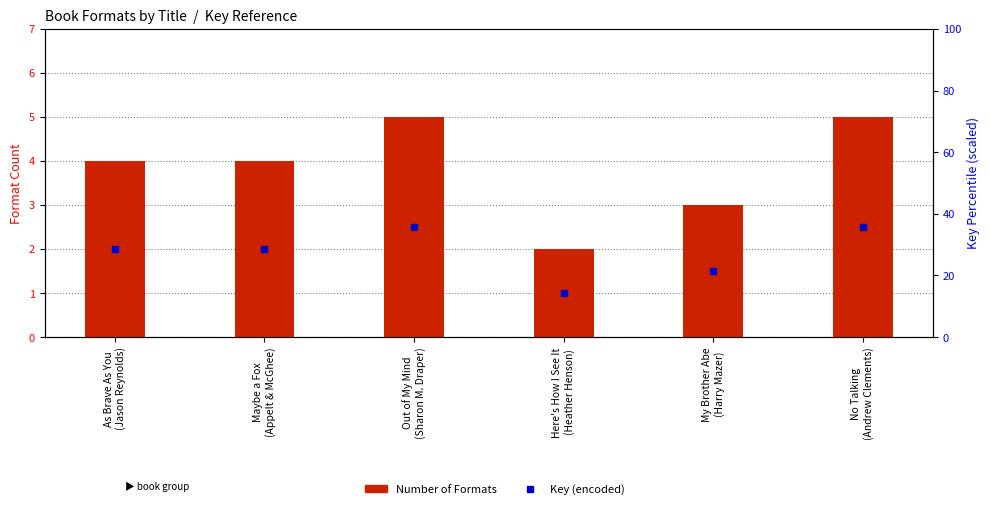

Reading right to left, transcribe all the data shown in this chart.

No Talking
(Andrew Clements)=5	My Brother Abe
(Harry Mazer)=3	Here's How I See It
(Heather Henson)=2	Out of My Mind
(Sharon M. Draper)=5	Maybe a Fox
(Appelt & McGhee)=4	As Brave As You
(Jason Reynolds)=4